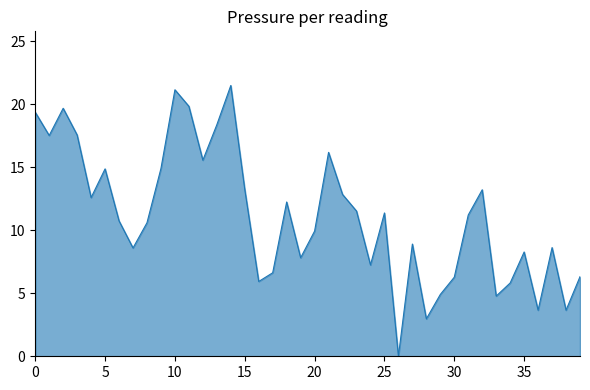

How many series are shown in this chart?

1